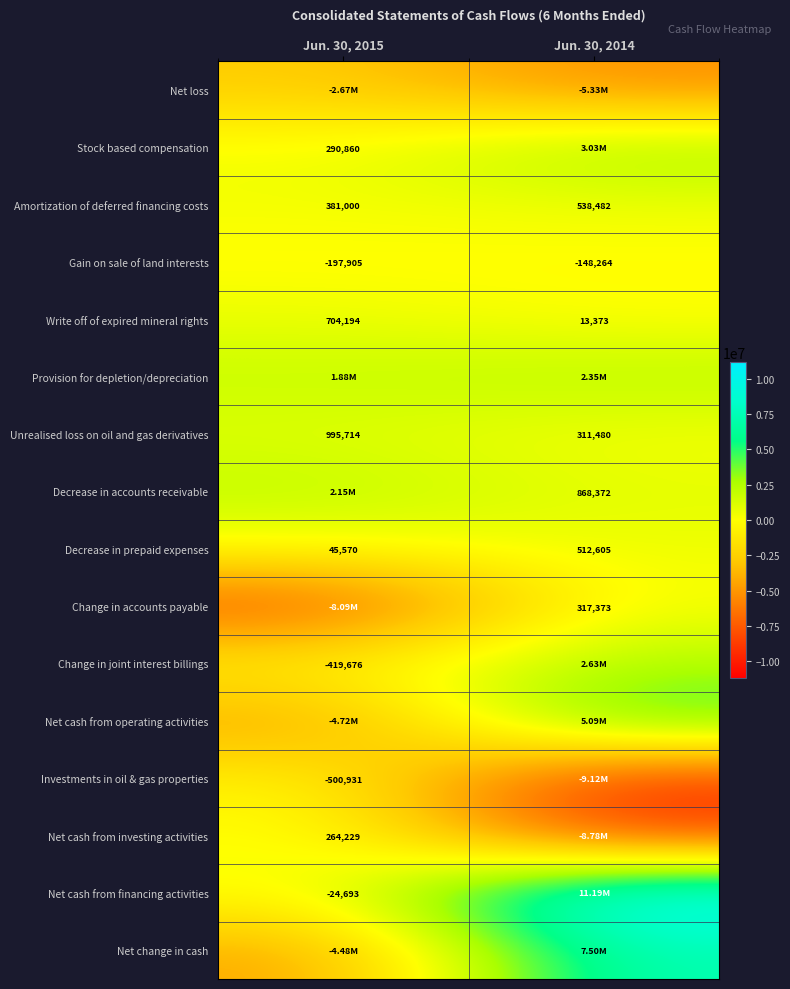

Count the number of data series in this chart.

16